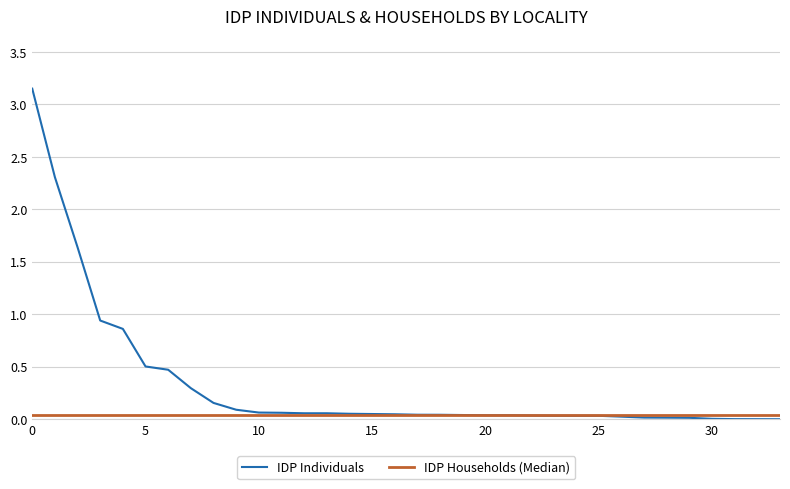

True or false: there are more than 1 points higher than both neighbors.

False